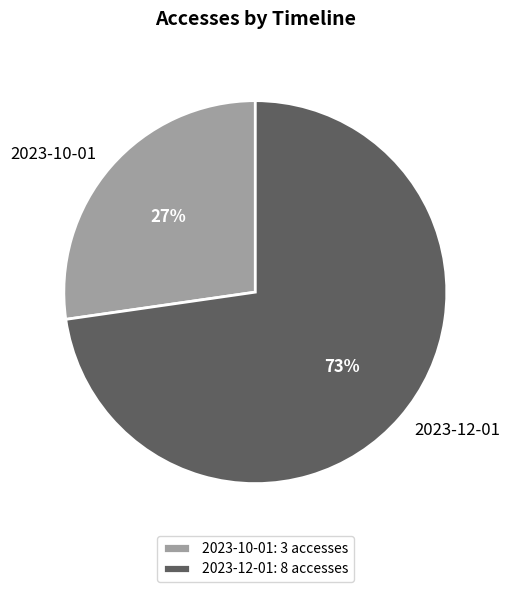

To the nearest percent, what portion does 2023-12-01 represent?

73%